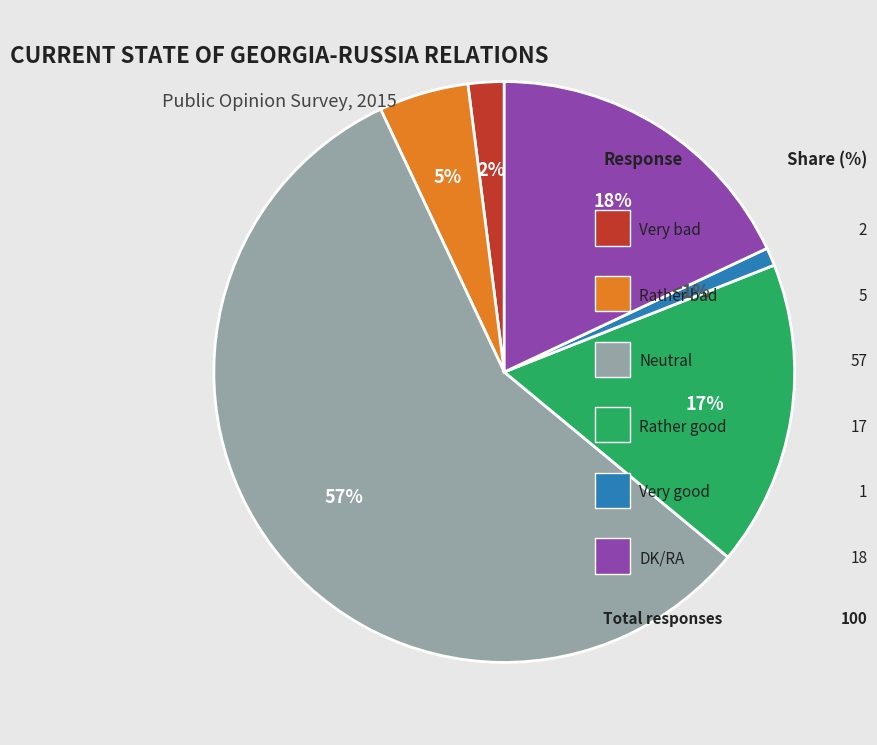

Does any single category account for the majority?

Yes